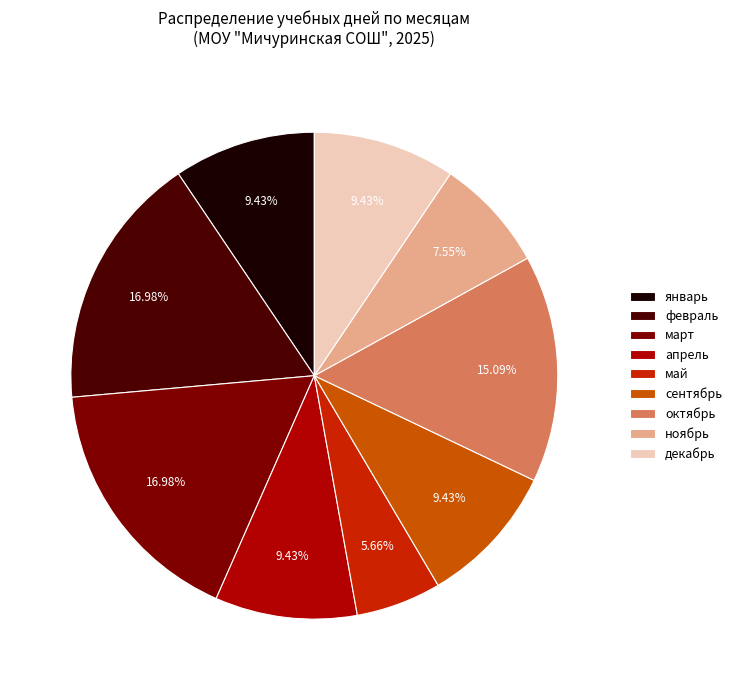

Does март account for over 50% of the chart?

No